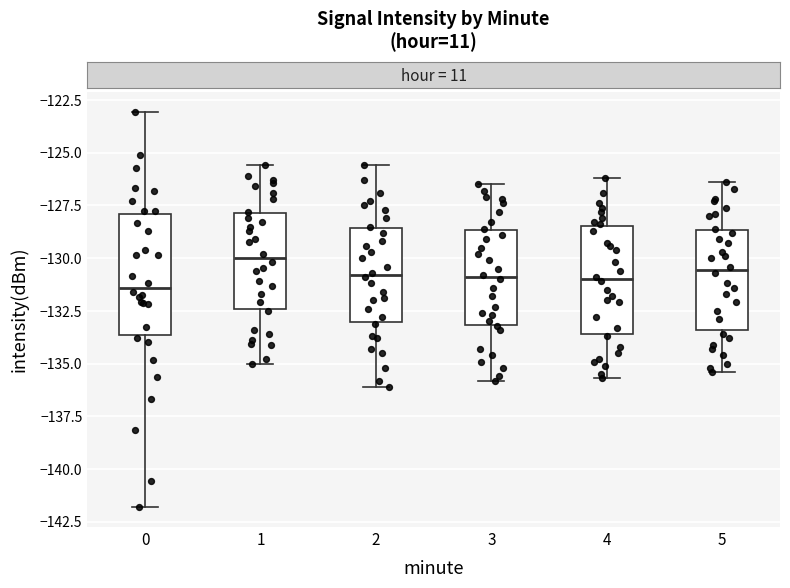

Reading left to right, transcribe this box plot: for each box, give where its median line is, the range the box spans, and where its two whiskers end, as read against the y-axis. The values are not printed on the chart, so give them approximately, as read against the axis.

0: median -131.5, box -133.5 to -128.0, whiskers -142.0 to -123.0
1: median -130.0, box -132.5 to -128.0, whiskers -135.0 to -125.5
2: median -131.0, box -133.0 to -128.5, whiskers -136.0 to -125.5
3: median -131.0, box -133.0 to -128.5, whiskers -136.0 to -126.5
4: median -131.0, box -133.5 to -128.5, whiskers -135.5 to -126.0
5: median -130.5, box -133.5 to -128.5, whiskers -135.5 to -126.5